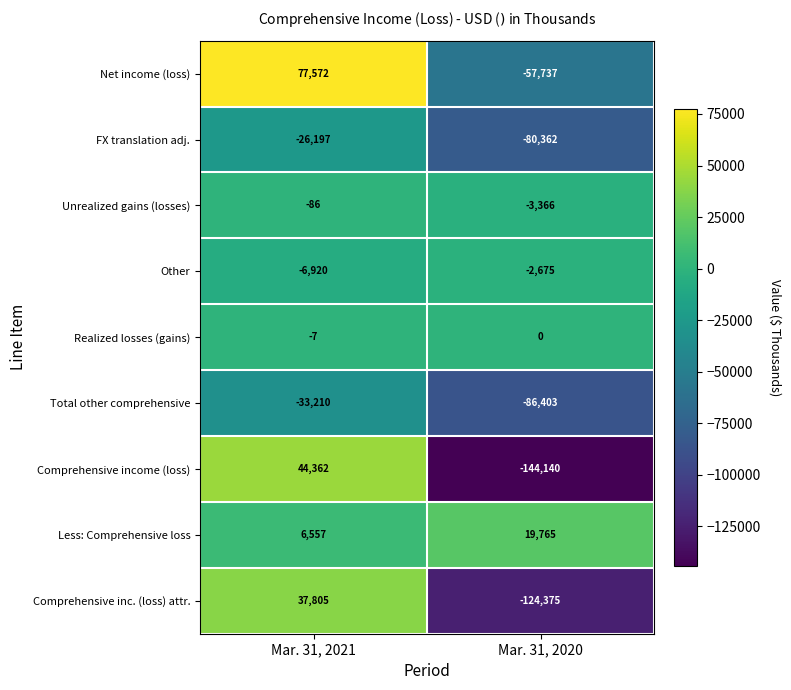

At which category is the sum across all series the highest?

Mar. 31, 2021